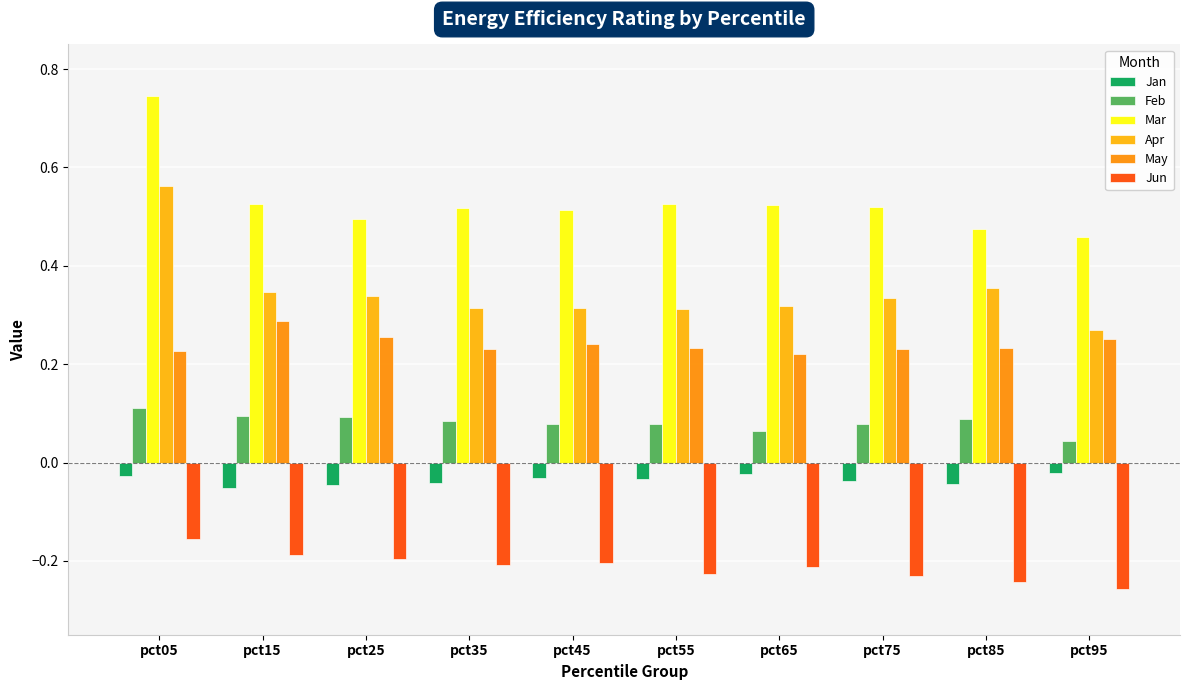

Count the May values in the range 0 to 1.

10